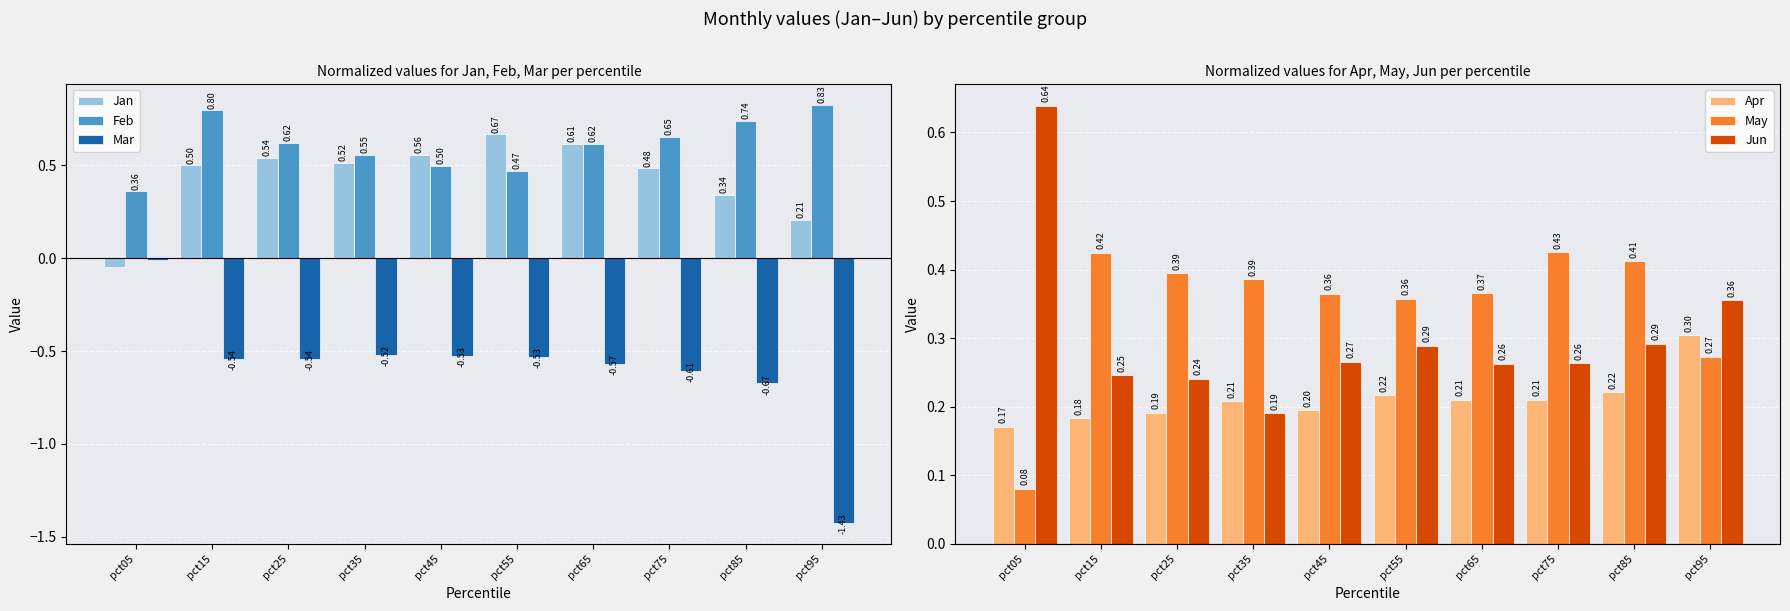

Reading left to right, extract all data points from this chart.

Jan: pct05=-0.0	pct15=0.5	pct25=0.5	pct35=0.5	pct45=0.6	pct55=0.7	pct65=0.6	pct75=0.5	pct85=0.3	pct95=0.2
Feb: pct05=0.4	pct15=0.8	pct25=0.6	pct35=0.6	pct45=0.5	pct55=0.5	pct65=0.6	pct75=0.7	pct85=0.7	pct95=0.8
Mar: pct05=-0.0	pct15=-0.5	pct25=-0.5	pct35=-0.5	pct45=-0.5	pct55=-0.5	pct65=-0.6	pct75=-0.6	pct85=-0.7	pct95=-1.4
Apr: pct05=0.2	pct15=0.2	pct25=0.2	pct35=0.2	pct45=0.2	pct55=0.2	pct65=0.2	pct75=0.2	pct85=0.2	pct95=0.3
May: pct05=0.1	pct15=0.4	pct25=0.4	pct35=0.4	pct45=0.4	pct55=0.4	pct65=0.4	pct75=0.4	pct85=0.4	pct95=0.3
Jun: pct05=0.6	pct15=0.2	pct25=0.2	pct35=0.2	pct45=0.3	pct55=0.3	pct65=0.3	pct75=0.3	pct85=0.3	pct95=0.4